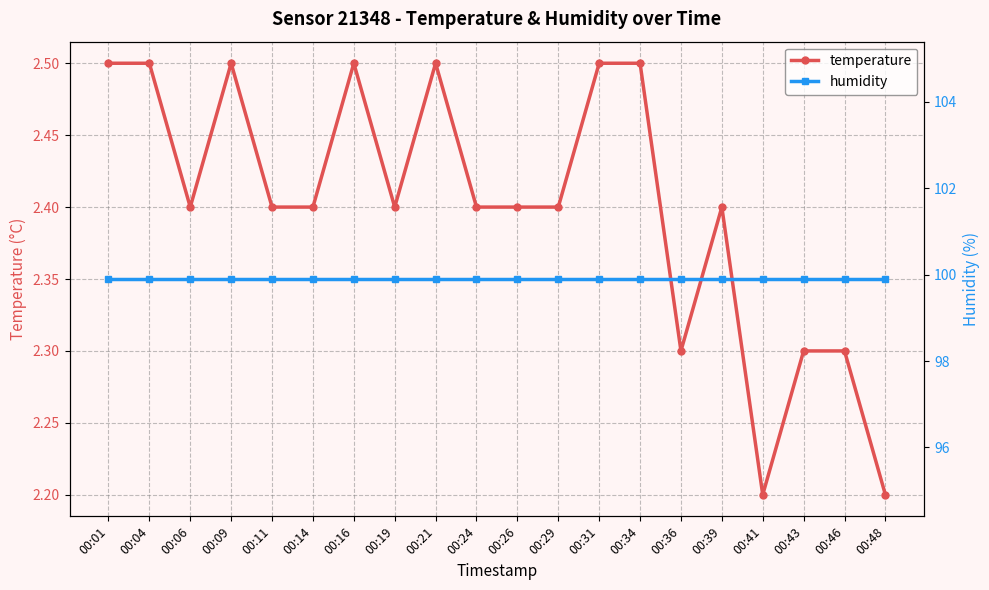

What is the total value across all series at 00:43?

102.2